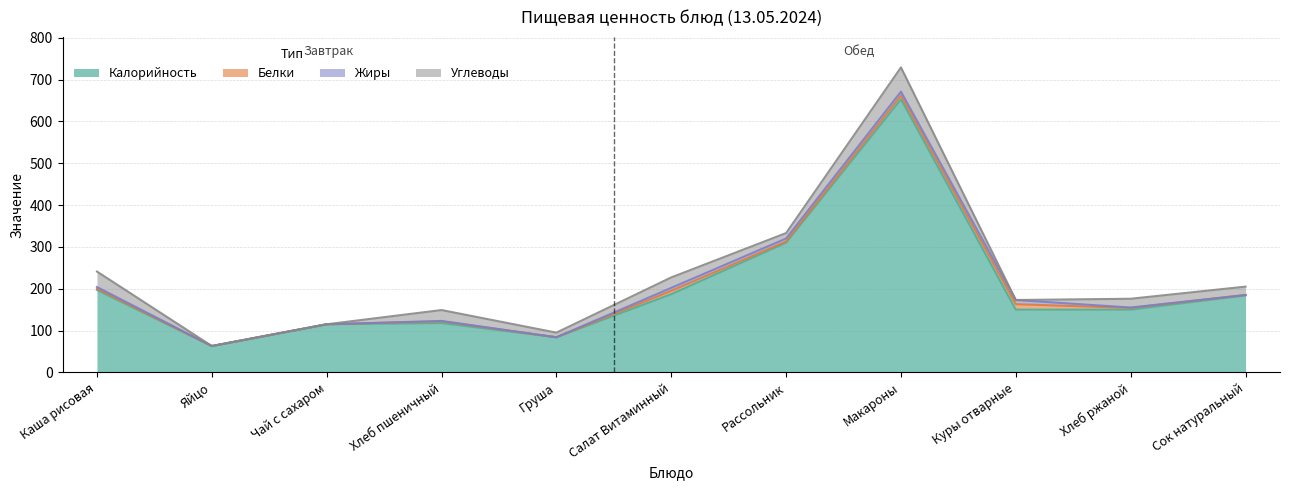

What is the label of the 3rd point from the left?

Чай с сахаром